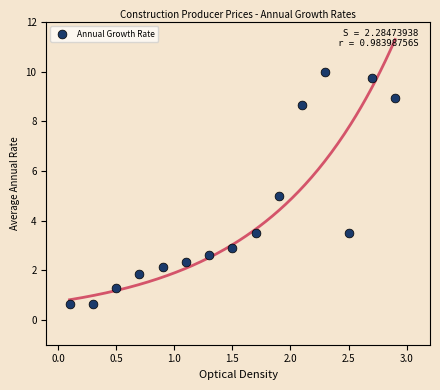

What is the range of Y values (max minus min)?

9.3